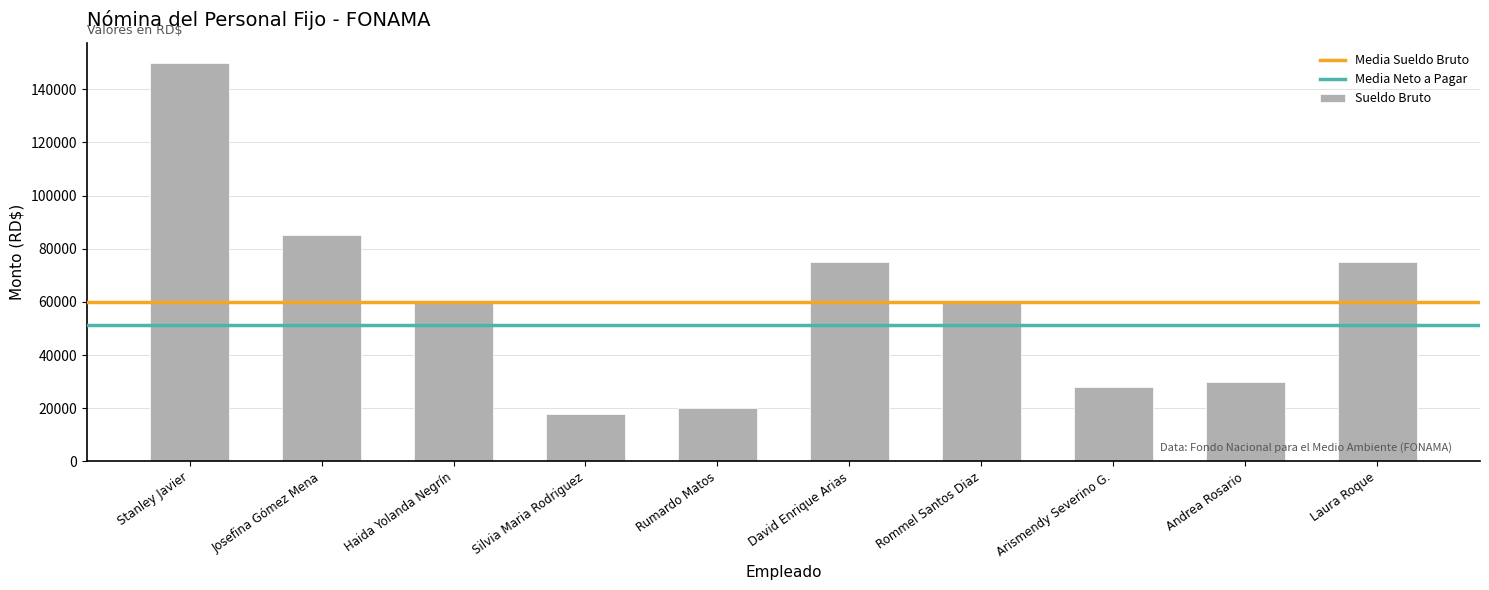

Which category has the highest value across all series?

Stanley Javier